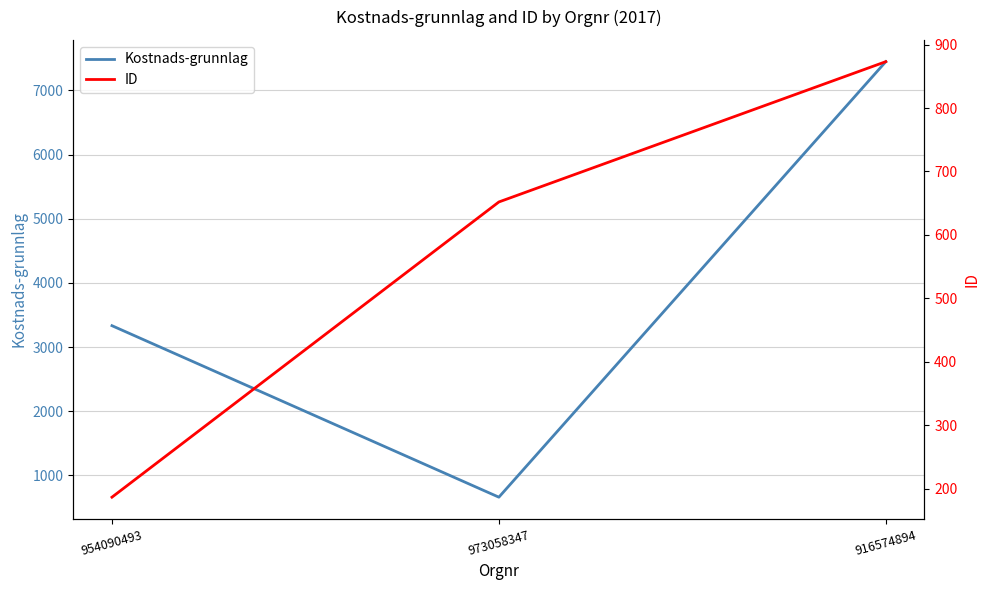

What is the sum of all ID values?

1712.0